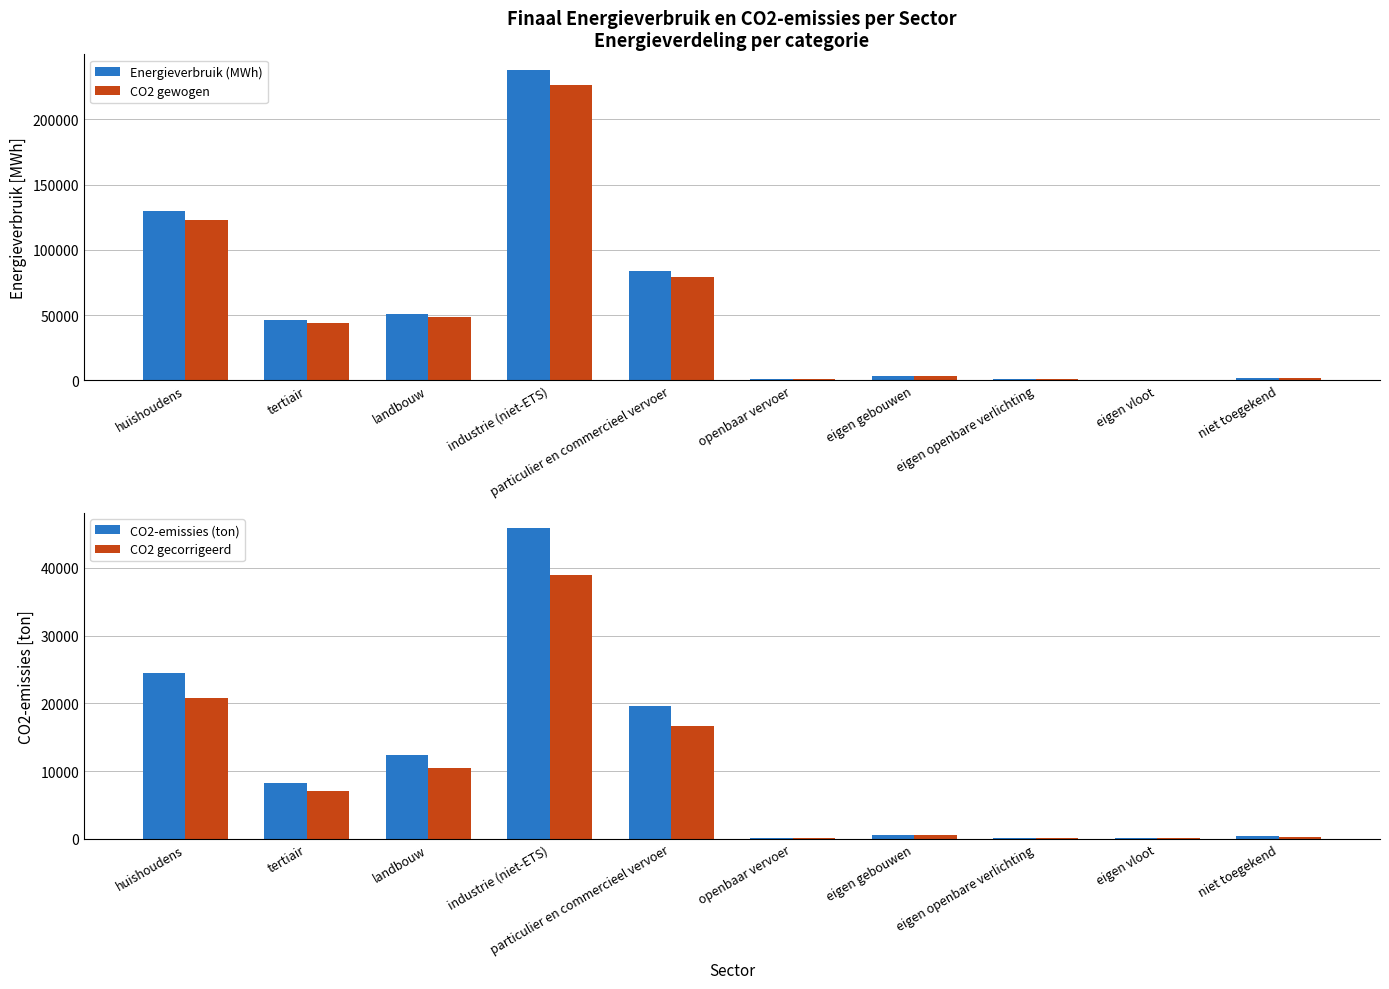

Which has a higher value, landbouw or industrie (niet-ETS)?

industrie (niet-ETS)